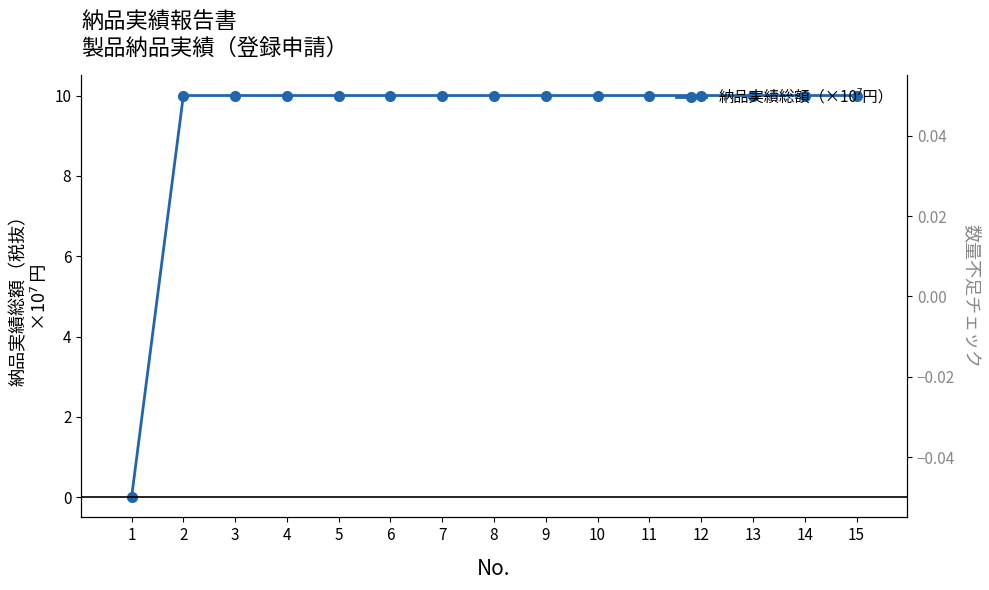

How many bars are there in total?

30